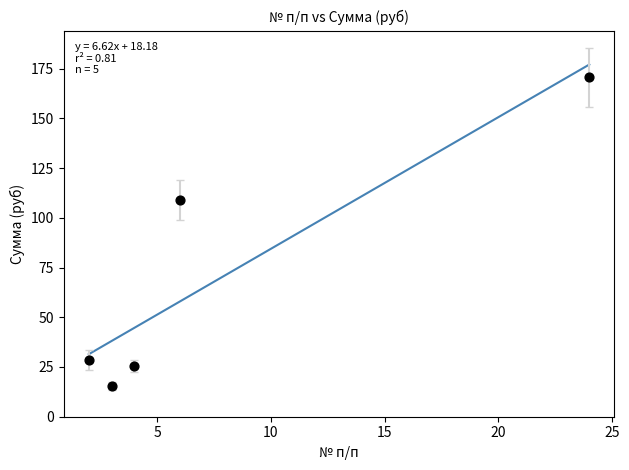

What is the range of Y values (max minus min)?

155.0